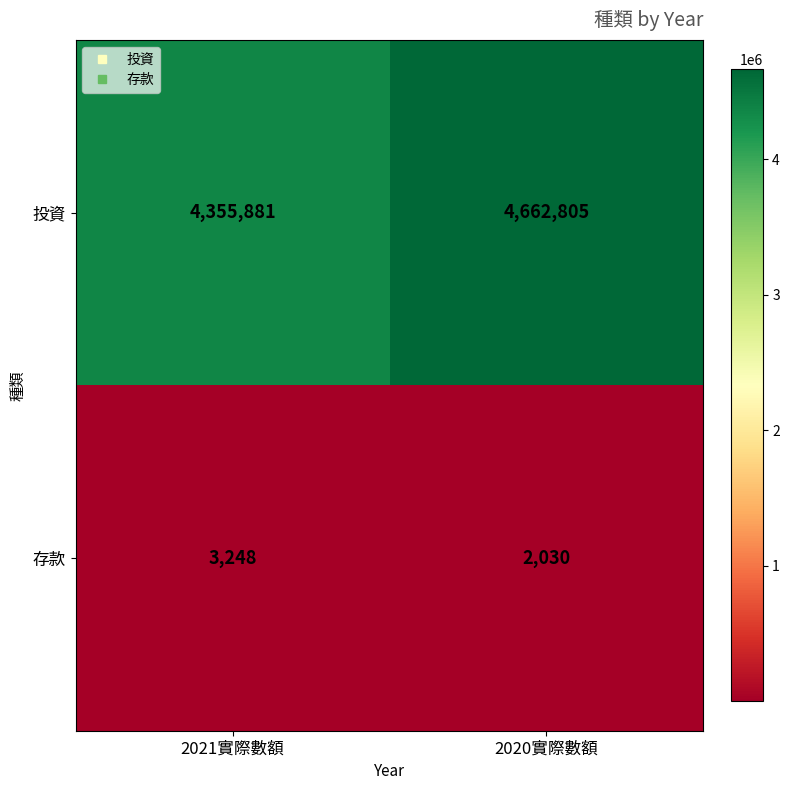

Reading right to left, list all the values displayed in this chart.

投資: 4662805	4355881
存款: 2030	3248